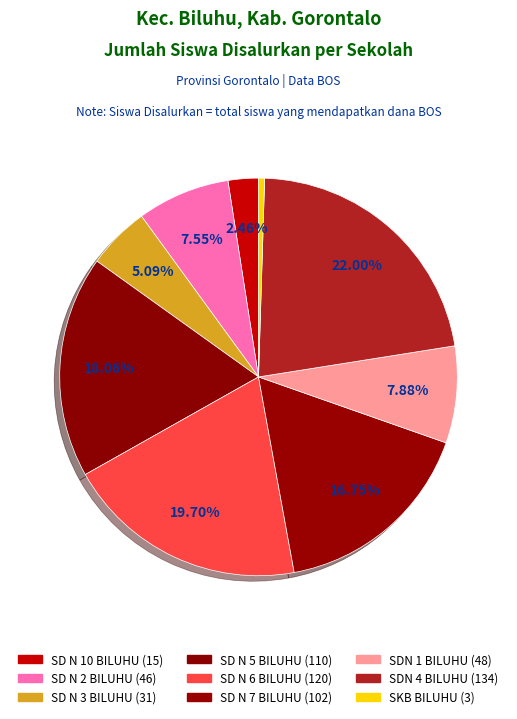

Count the number of slices in the pie.

9